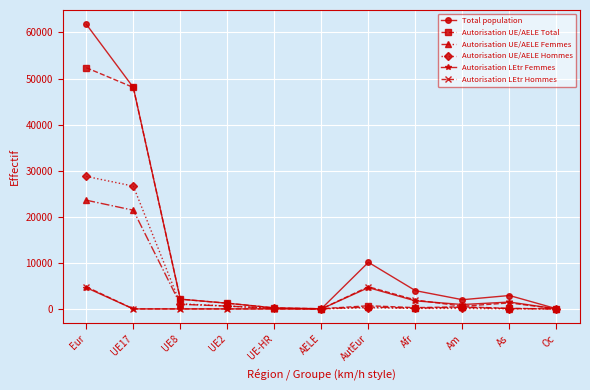

How many values in the Autorisation LEtr Femmes series are below 12?

5